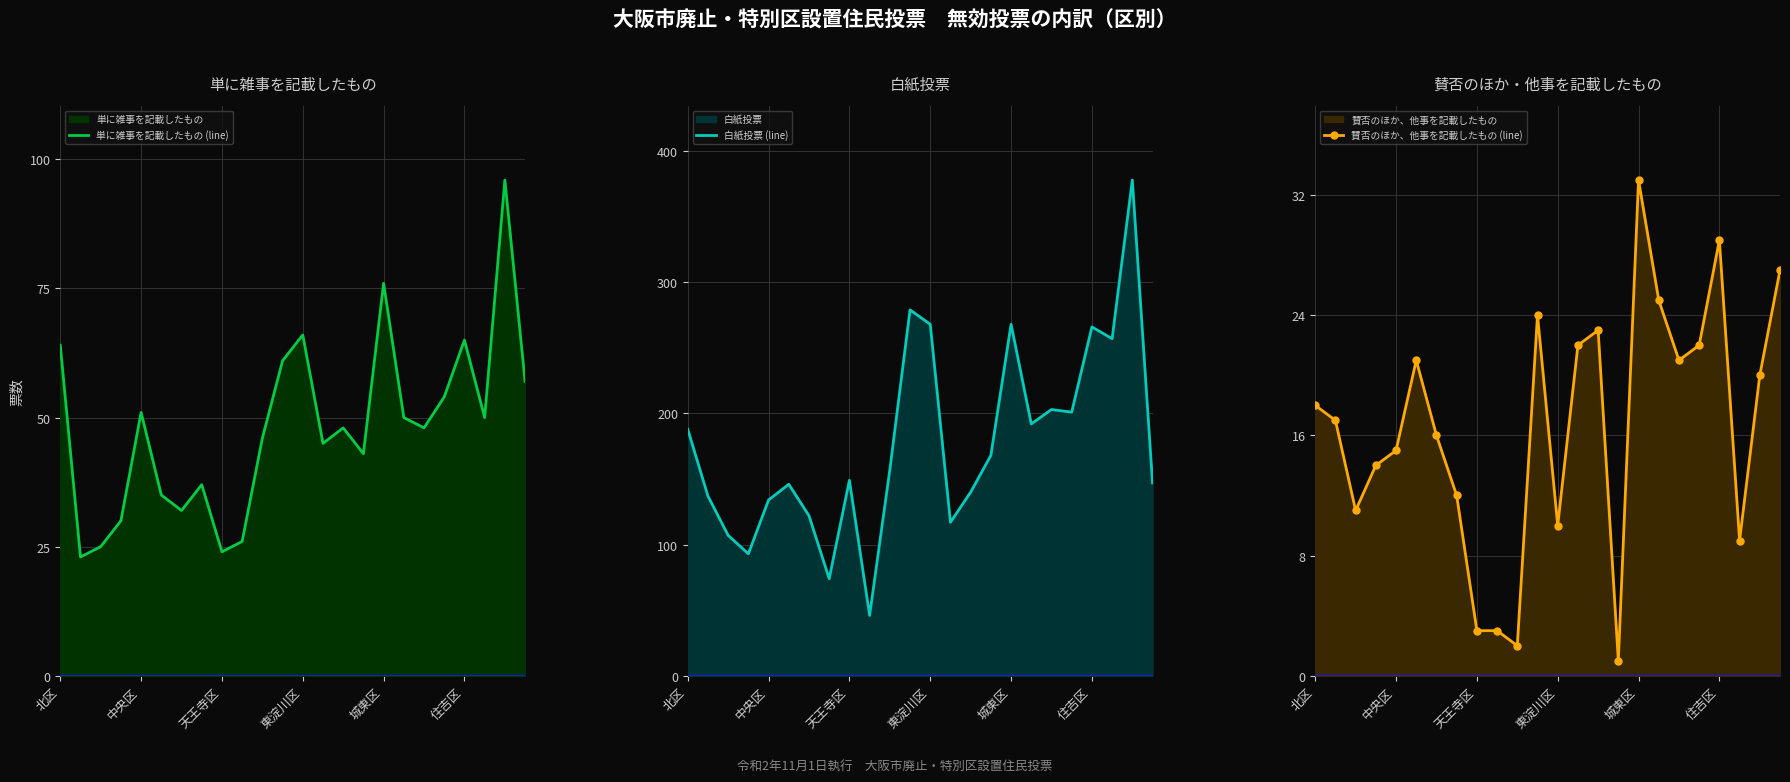

Rank the series by their average value, from highest to lowest.

白紙投票 (line), 単に雑事を記載したもの (line), 賛否のほか、他事を記載したもの (line)